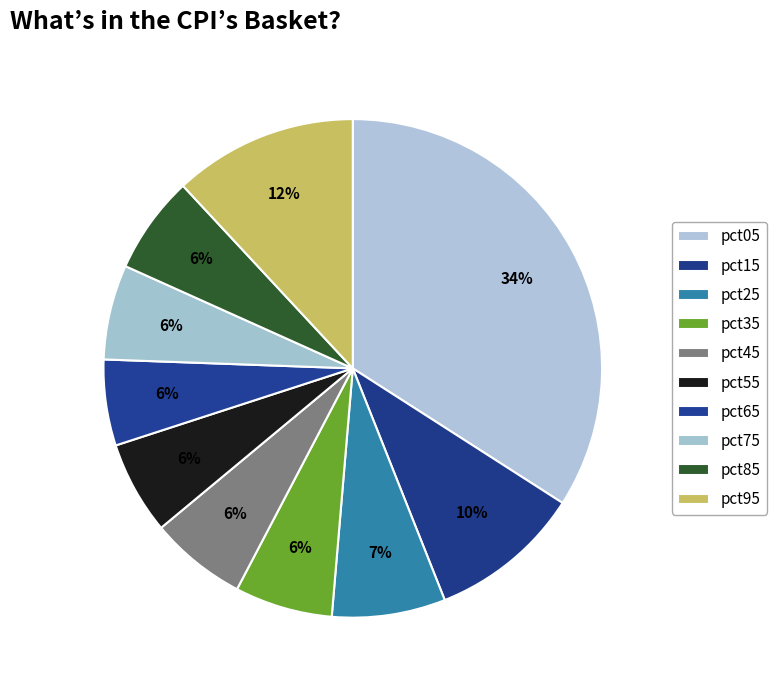

Between pct15 and pct05, which is larger?

pct05